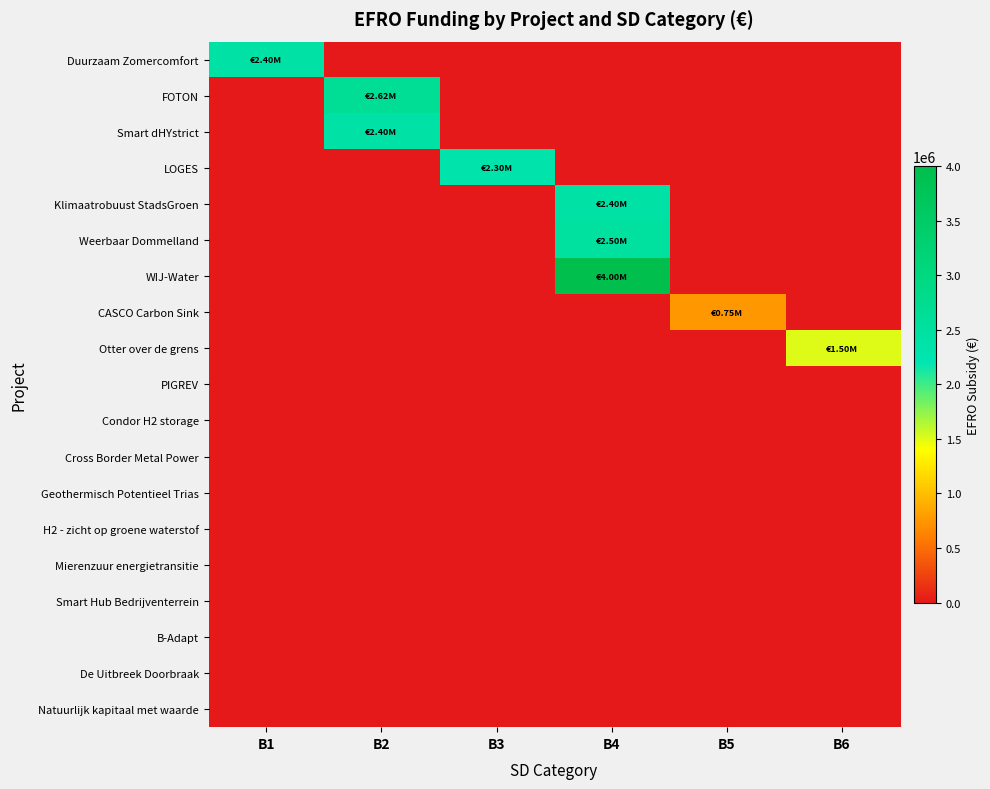

Reading left to right, what are all the values shown in this chart?

Duurzaam Zomercomfort: B1=2400000.0	B2=0.0	B3=0.0	B4=0.0	B5=0.0	B6=0.0
FOTON: B1=0.0	B2=2625000.0	B3=0.0	B4=0.0	B5=0.0	B6=0.0
Smart dHYstrict: B1=0.0	B2=2401298.5	B3=0.0	B4=0.0	B5=0.0	B6=0.0
LOGES: B1=0.0	B2=0.0	B3=2300000.0	B4=0.0	B5=0.0	B6=0.0
Klimaatrobuust StadsGroen: B1=0.0	B2=0.0	B3=0.0	B4=2400000.0	B5=0.0	B6=0.0
Weerbaar Dommelland: B1=0.0	B2=0.0	B3=0.0	B4=2500000.0	B5=0.0	B6=0.0
WIJ-Water: B1=0.0	B2=0.0	B3=0.0	B4=4000000.0	B5=0.0	B6=0.0
CASCO Carbon Sink: B1=0.0	B2=0.0	B3=0.0	B4=0.0	B5=752500.0	B6=0.0
Otter over de grens: B1=0.0	B2=0.0	B3=0.0	B4=0.0	B5=0.0	B6=1500000.0
PIGREV: B1=0.0	B2=0.0	B3=0.0	B4=0.0	B5=0.0	B6=0.0
Condor H2 storage: B1=0.0	B2=0.0	B3=0.0	B4=0.0	B5=0.0	B6=0.0
Cross Border Metal Power: B1=0.0	B2=0.0	B3=0.0	B4=0.0	B5=0.0	B6=0.0
Geothermisch Potentieel Trias: B1=0.0	B2=0.0	B3=0.0	B4=0.0	B5=0.0	B6=0.0
H2 - zicht op groene waterstof: B1=0.0	B2=0.0	B3=0.0	B4=0.0	B5=0.0	B6=0.0
Mierenzuur energietransitie: B1=0.0	B2=0.0	B3=0.0	B4=0.0	B5=0.0	B6=0.0
Smart Hub Bedrijventerrein: B1=0.0	B2=0.0	B3=0.0	B4=0.0	B5=0.0	B6=0.0
B-Adapt: B1=0.0	B2=0.0	B3=0.0	B4=0.0	B5=0.0	B6=0.0
De Uitbreek Doorbraak: B1=0.0	B2=0.0	B3=0.0	B4=0.0	B5=0.0	B6=0.0
Natuurlijk kapitaal met waarde: B1=0.0	B2=0.0	B3=0.0	B4=0.0	B5=0.0	B6=0.0